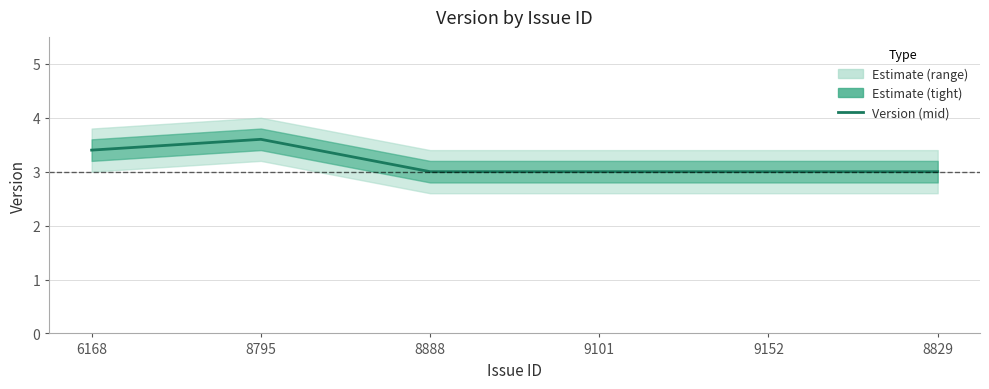

Is it true that the value at 9152 is 1.9?

False